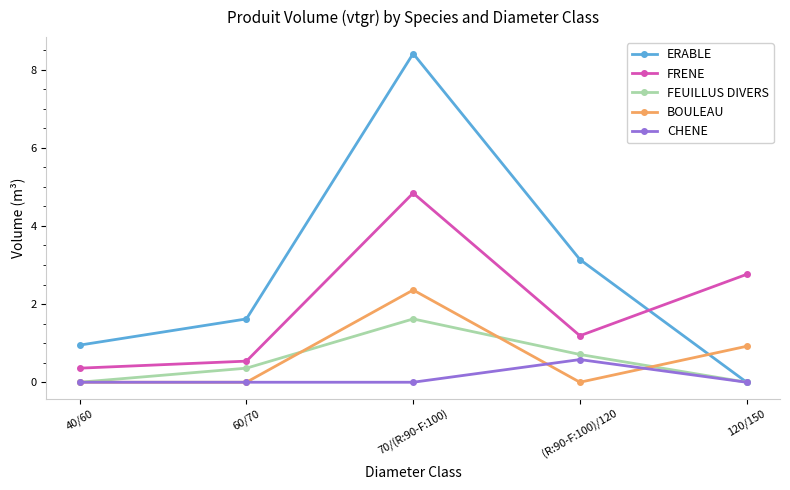

Count the number of data series in this chart.

5